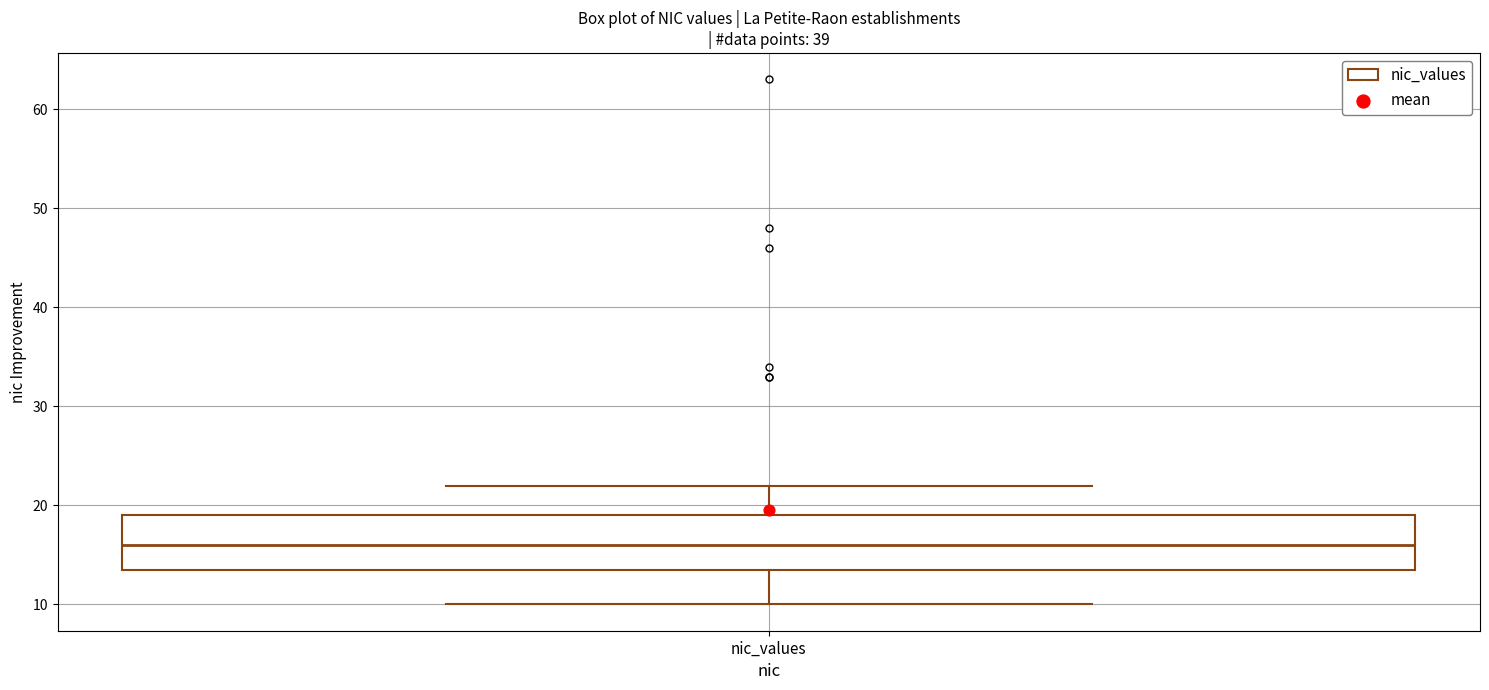

Transcribe this box plot: give where the median line is, the range the box spans, and where the two whiskers end, as read against the y-axis. The values are not printed on the chart, so give them approximately, as read against the axis.

median 16, box 14 to 19, whiskers 10 to 22